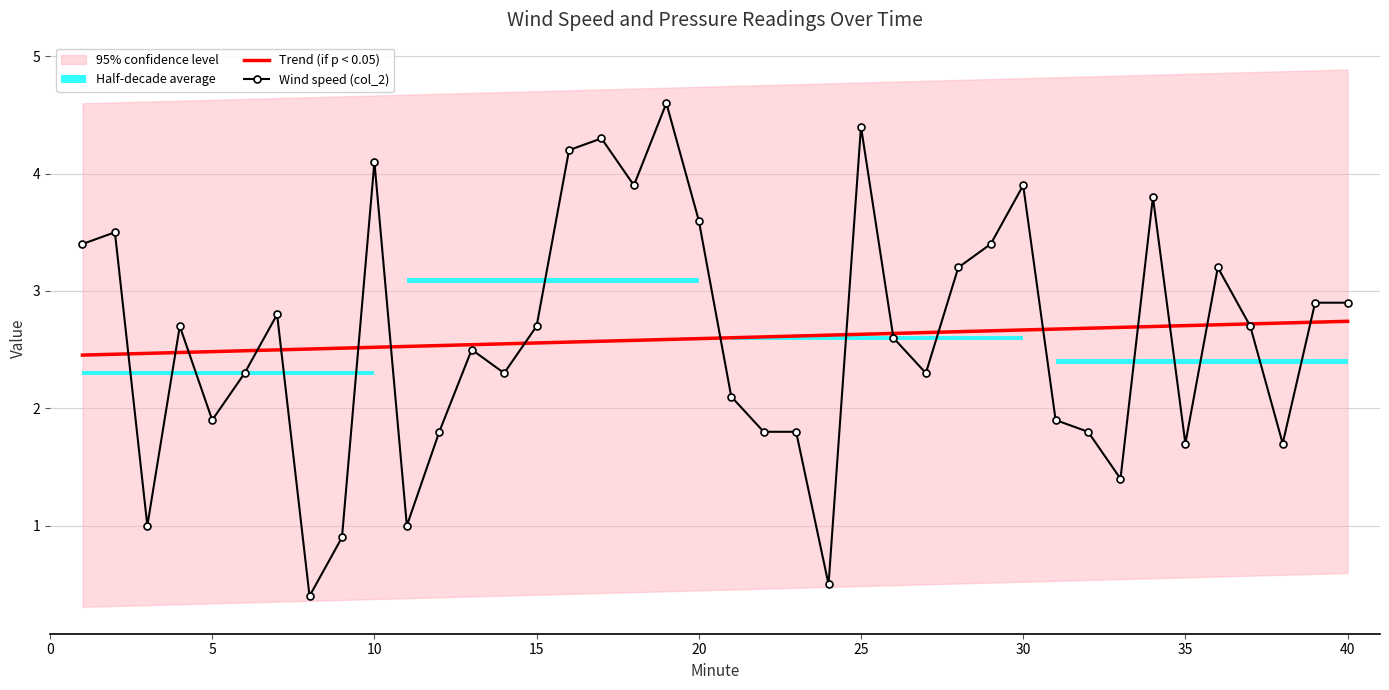

The Wind speed (col_2) series shows 2.7 at 15. True or false?

True